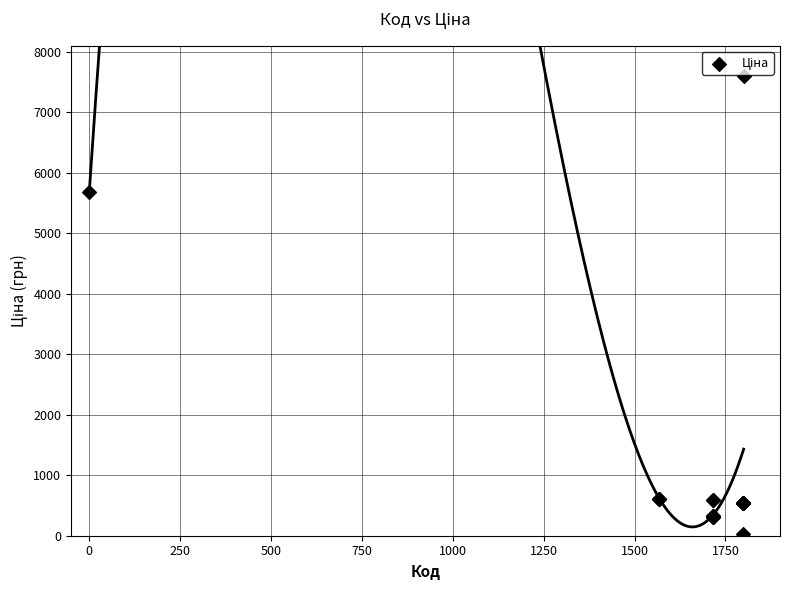

What Y value in the scatter plot is closest to 3814?

5673.8